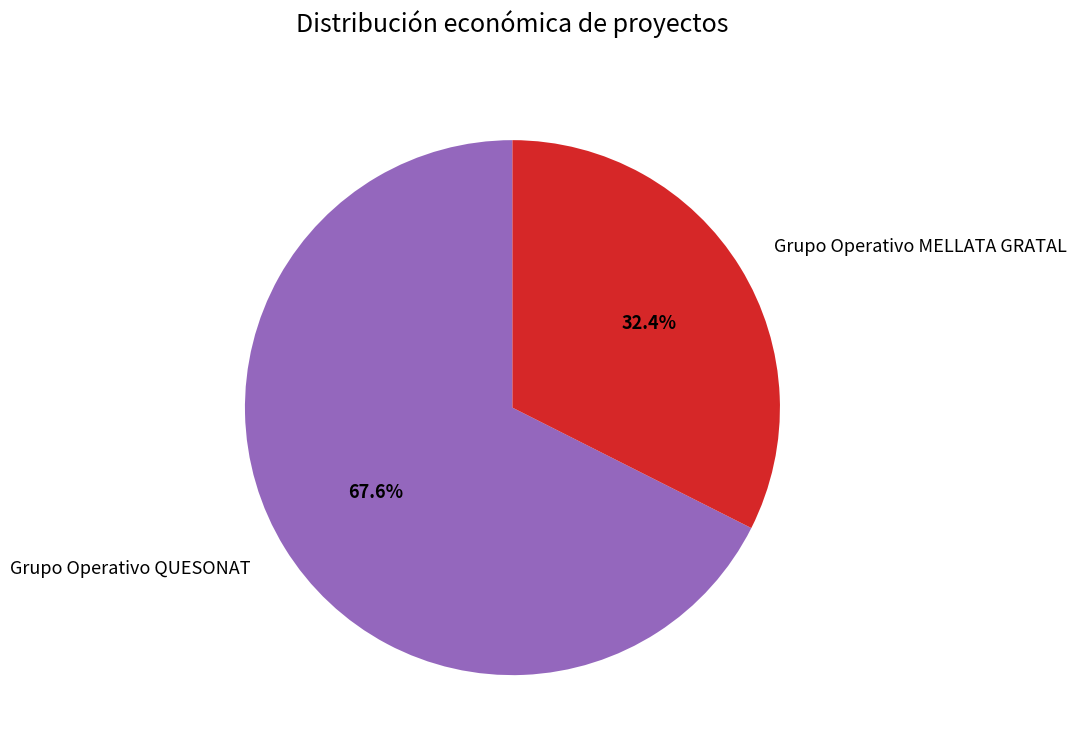

Which category accounts for the majority?

Grupo Operativo QUESONAT